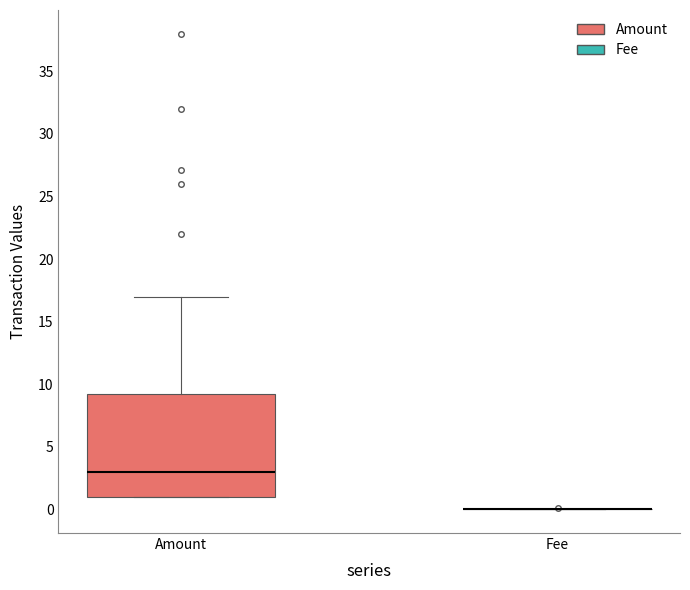

Where does the upper whisker of the box for Amount end on the y-axis? The values are not printed on the chart, so give them approximately, as read against the axis.

17.0